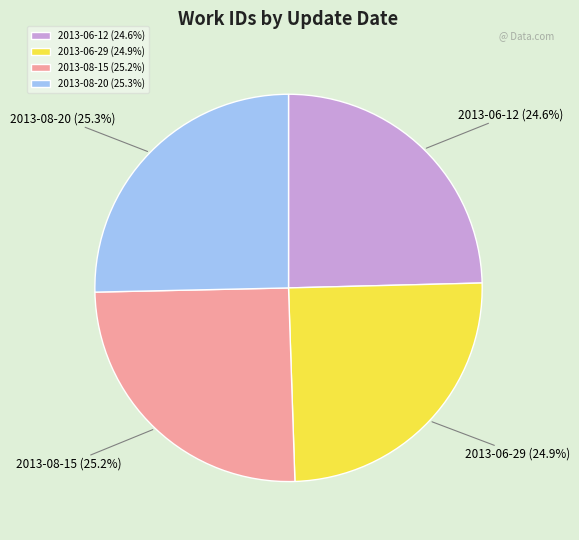

True or false: 2013-08-20 accounts for 25% of the total.

True